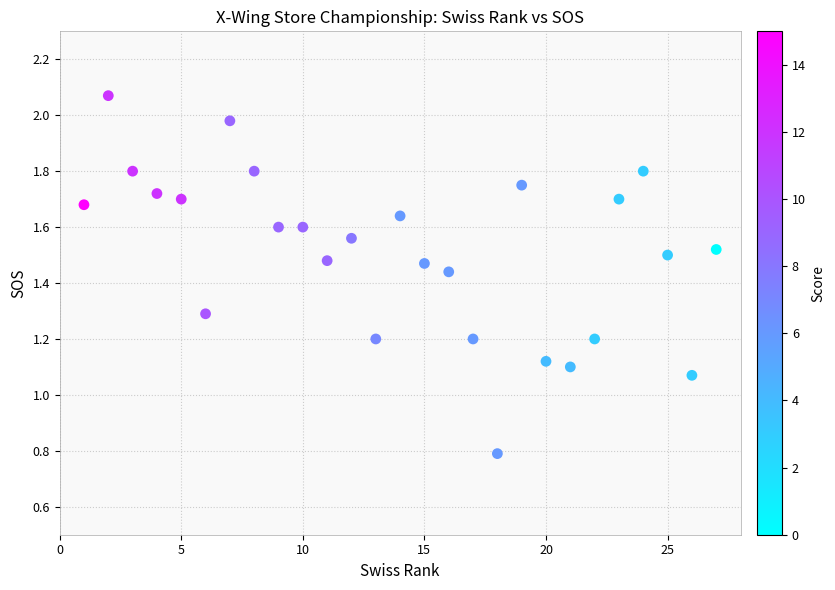

What is the range of X values (max minus min)?

26.0